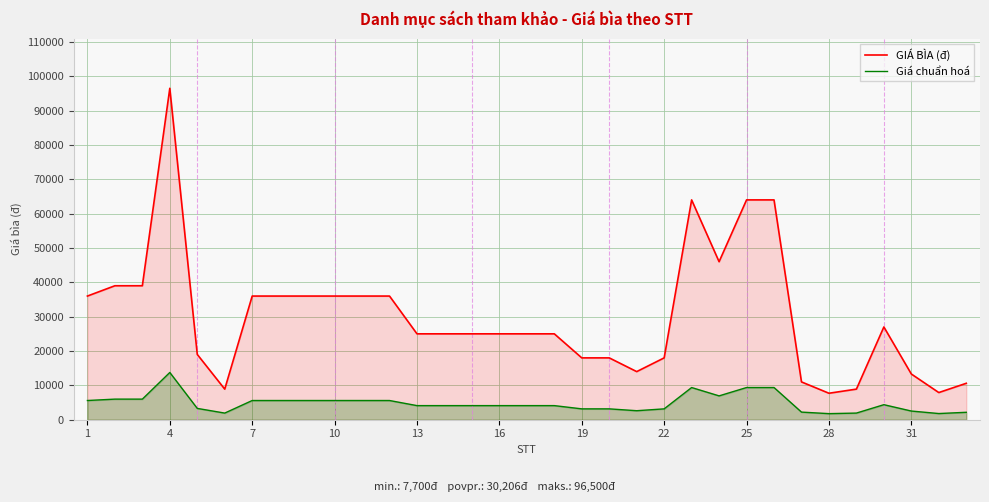

True or false: GIÁ BÌA (đ) and Giá chuẩn hoá intersect in this chart.

False